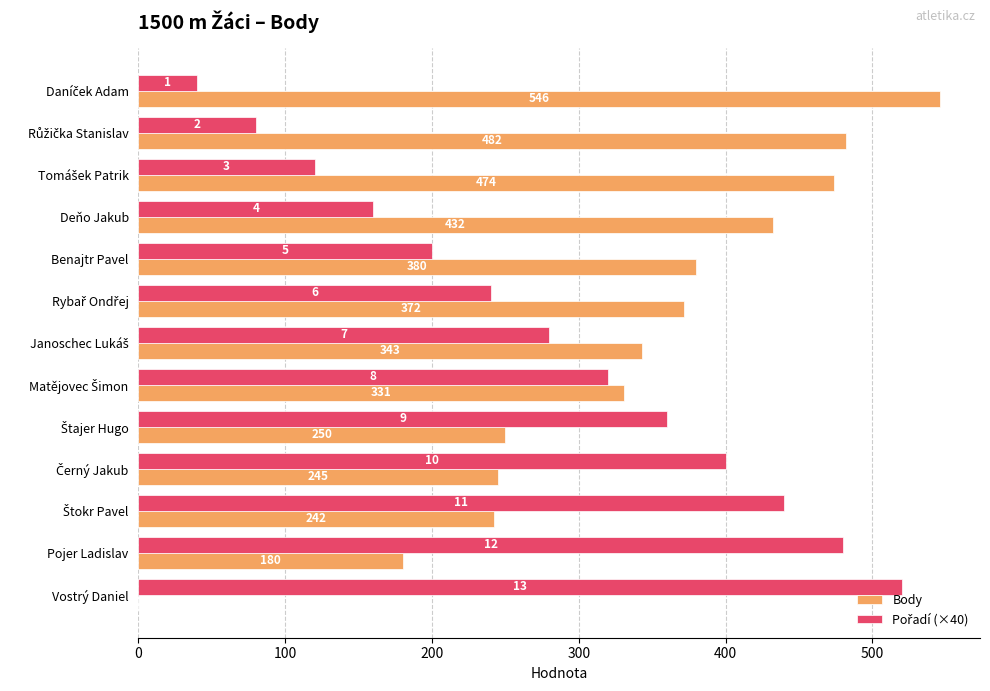

Which series has the largest total across all categories?

Body